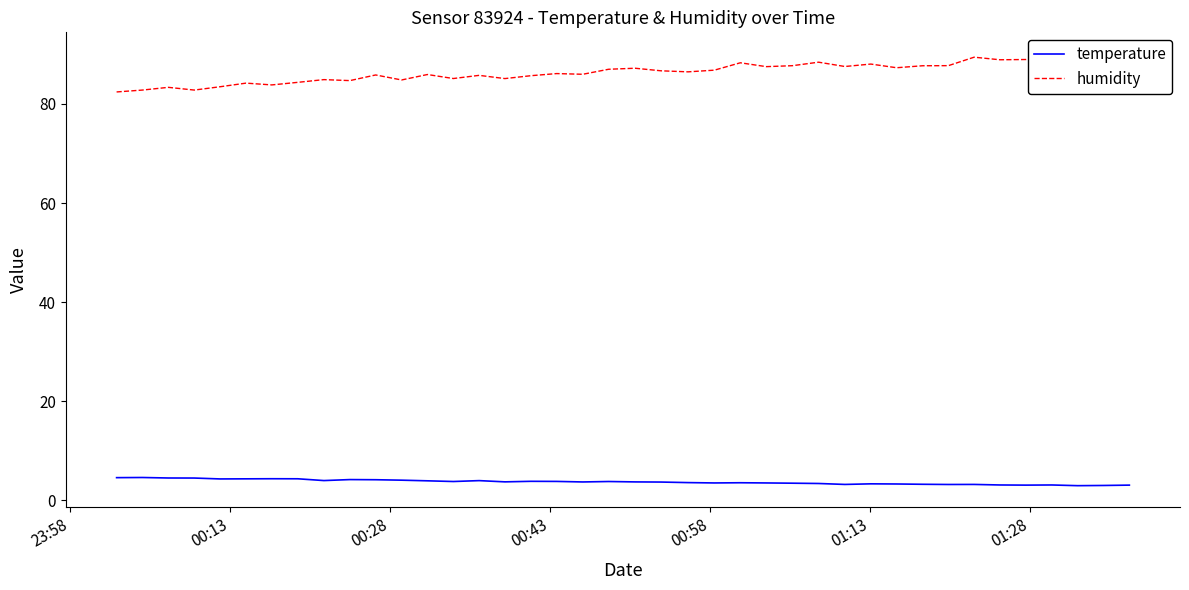

Reading left to right, extract all data points from this chart.

temperature: 4.5	4.6	4.5	4.5	4.3	4.3	4.3	4.3	3.9	4.1	4.1	4.0	3.9	3.8	3.9	3.7	3.8	3.8	3.7	3.8	3.7	3.6	3.5	3.5	3.5	3.5	3.4	3.4	3.2	3.3	3.2	3.2	3.1	3.2	3.0	3.0	3.0	2.9	3.0	3.0
humidity: 82.4	82.8	83.4	82.8	83.5	84.2	83.8	84.4	84.9	84.7	85.9	84.8	86.0	85.1	85.8	85.1	85.7	86.1	86.0	87.0	87.2	86.7	86.5	86.8	88.3	87.5	87.7	88.4	87.6	88.1	87.3	87.7	87.7	89.5	88.9	89.0	90.1	89.0	89.3	89.4